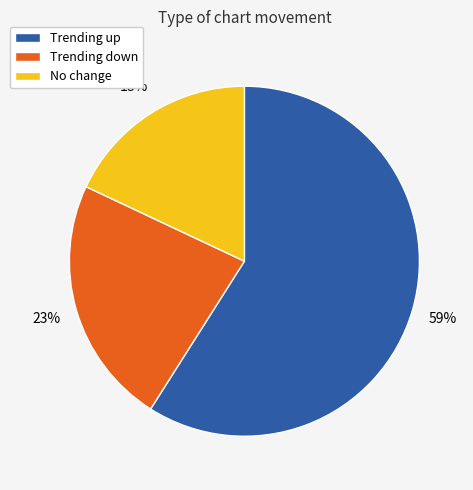

Is there any slice that represents more than half of the pie?

Yes